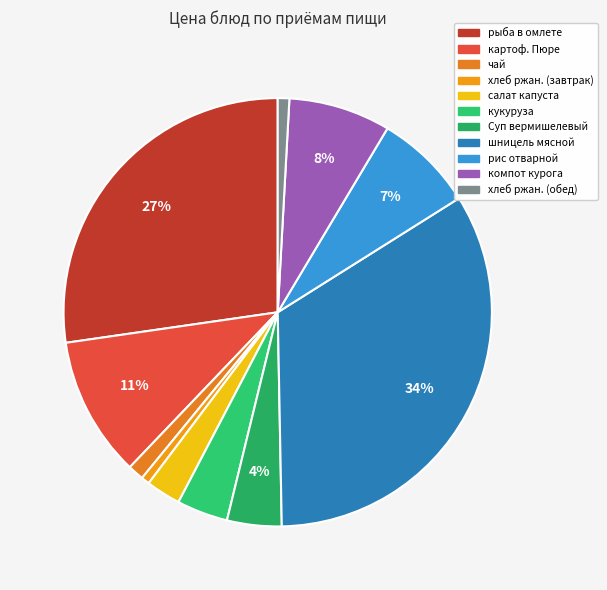

How many slices are in this pie chart?

11